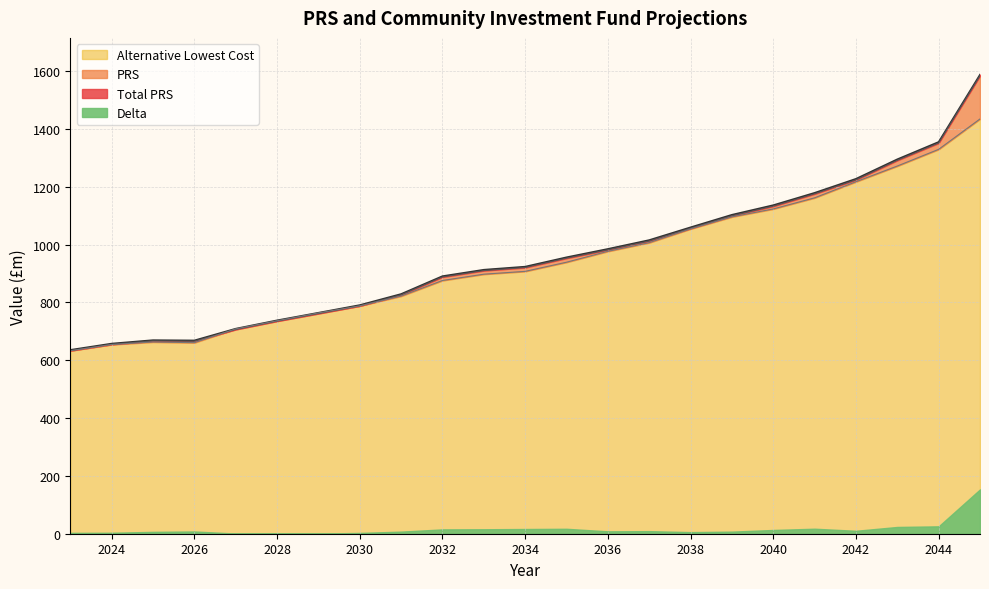

How many values in the Total PRS series exceed 923?

12